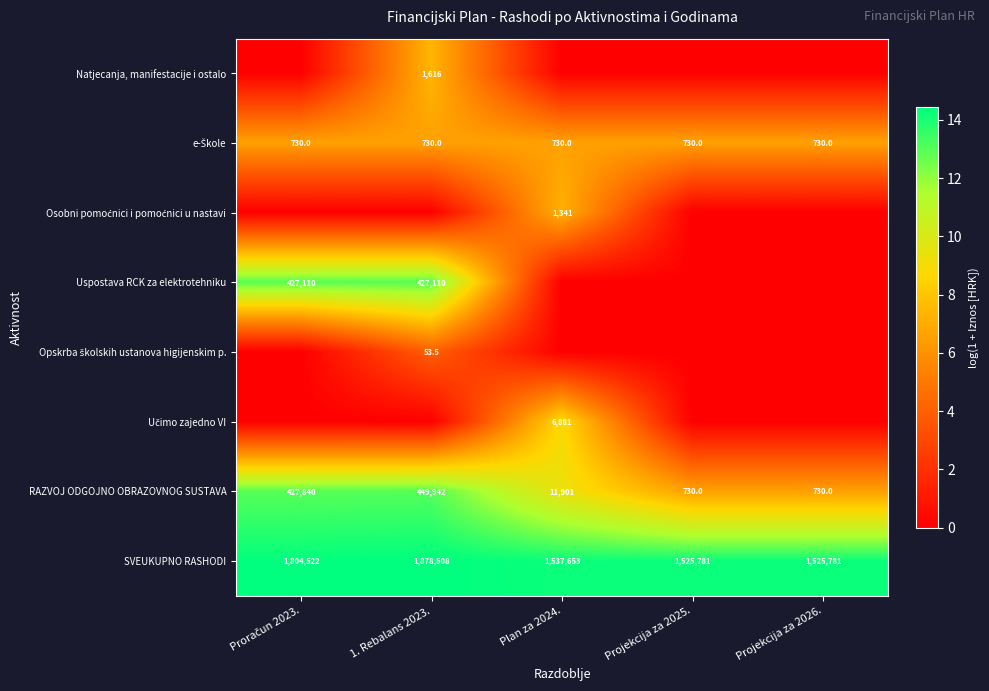

True or false: RAZVOJ ODGOJNO OBRAZOVNOG SUSTAVA has a value of 449942.0 at 1. Rebalans 2023..

True